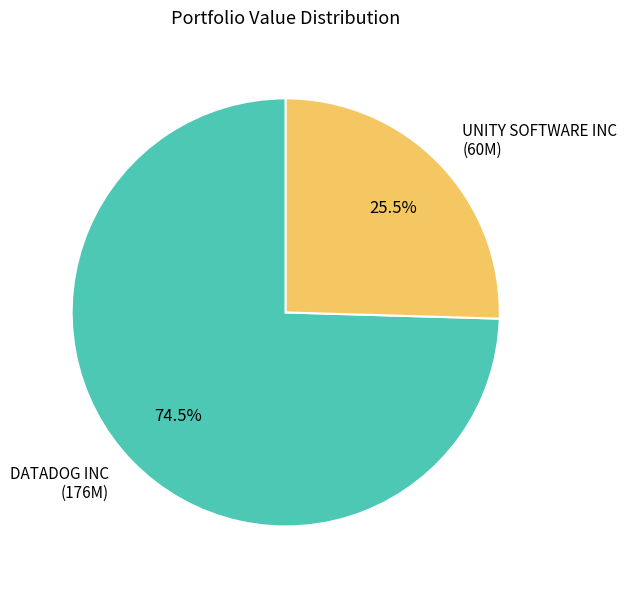

Is DATADOG INC the majority of the pie?

Yes